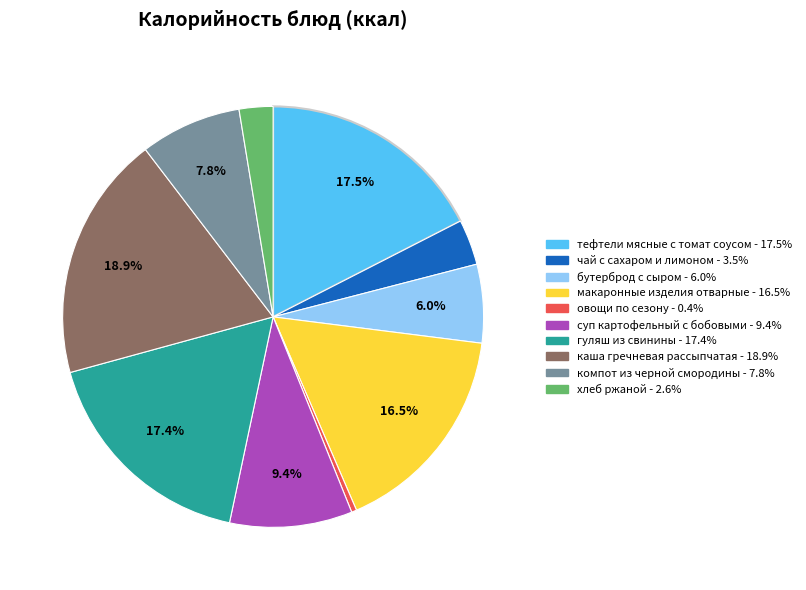

To the nearest percent, what is the difference between the овощи по сезону and чай с сахаром и лимоном slice percentages?

3%